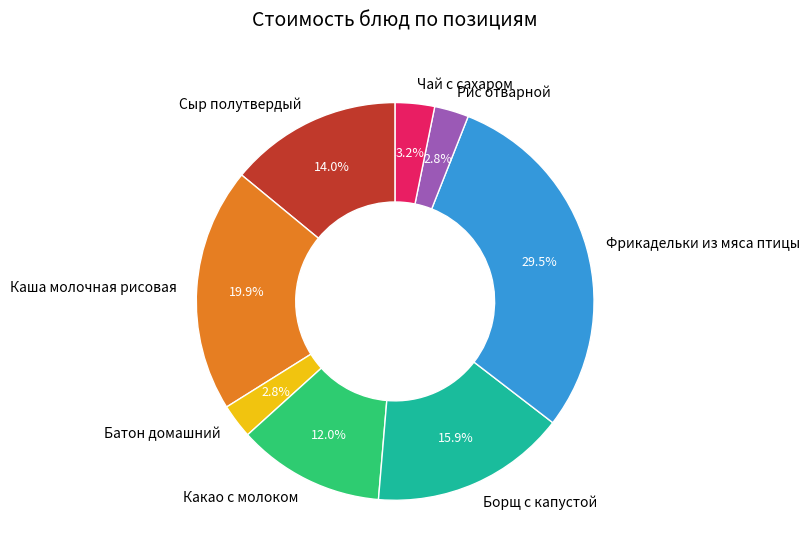

What is the largest slice in the pie chart?

Фрикадельки из мяса птицы